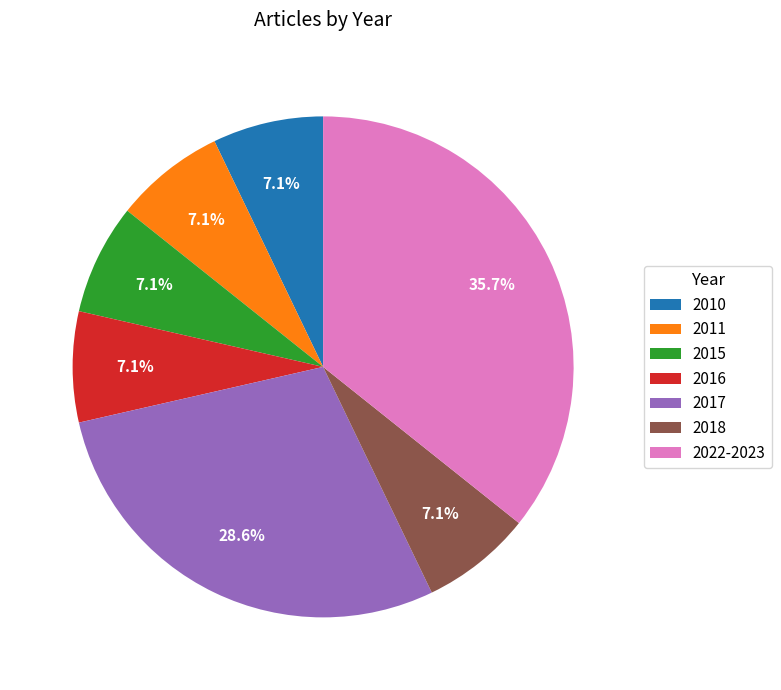

What percentage is the 2011 slice, to the nearest percent?

7%